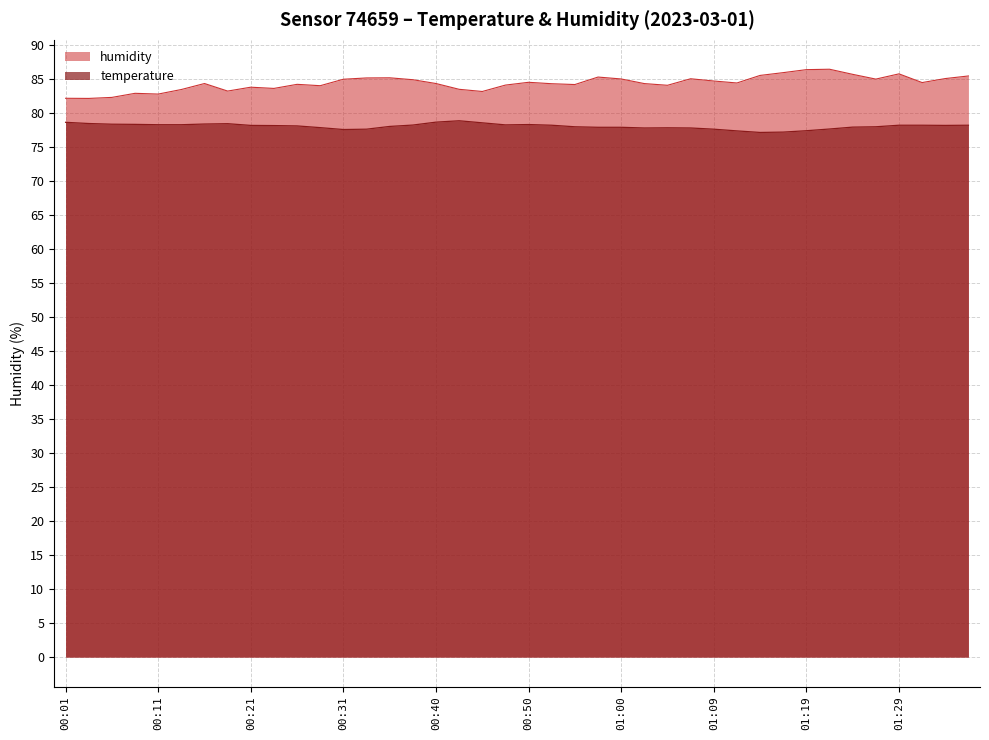

Which label corresponds to the largest value in the chart?

01:22